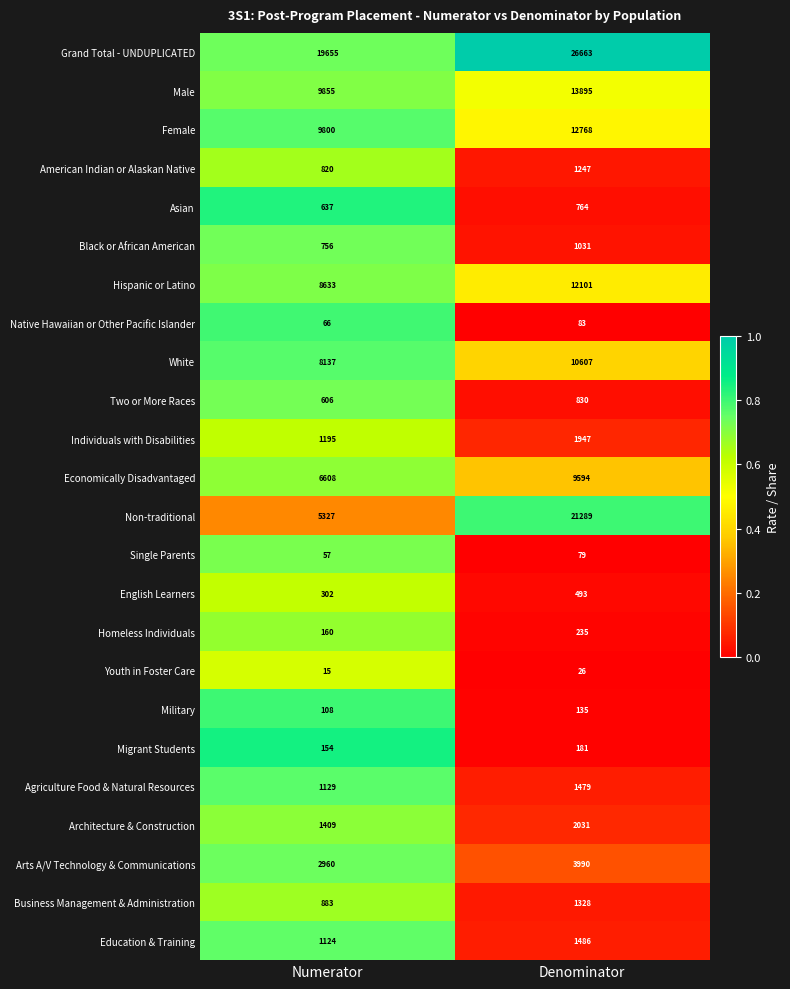

What is the total value across all series at Numerator?

80396